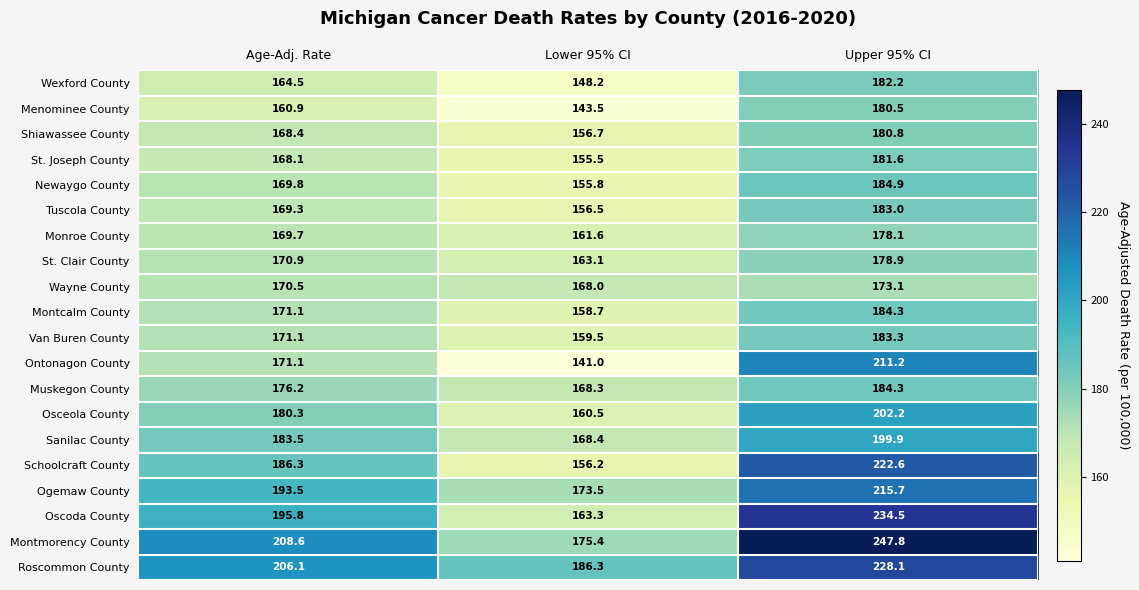

Is it true that Osceola County equals 76.8 at Lower 95% CI?

False